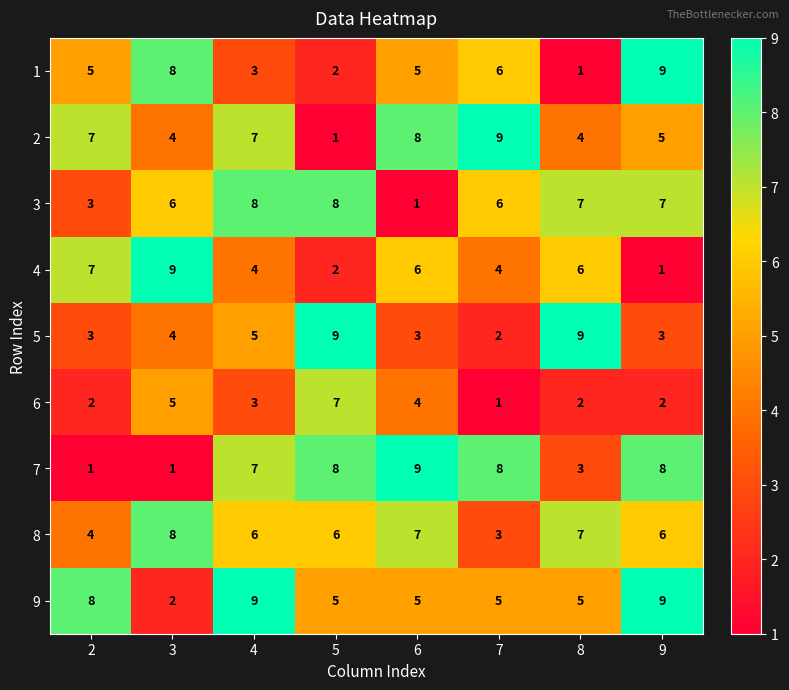

At which category is the sum across all series the highest?

4